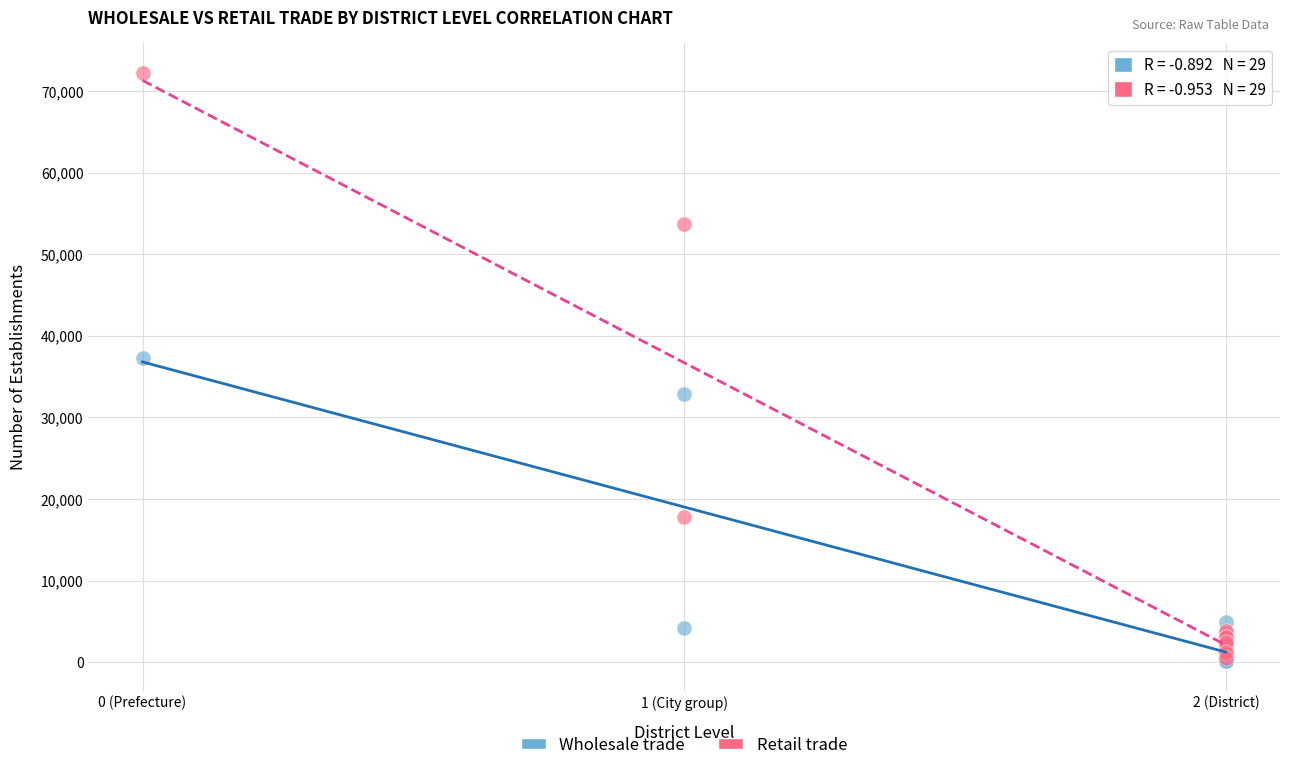

Across all series, what Y value is closest to 36202?

37280